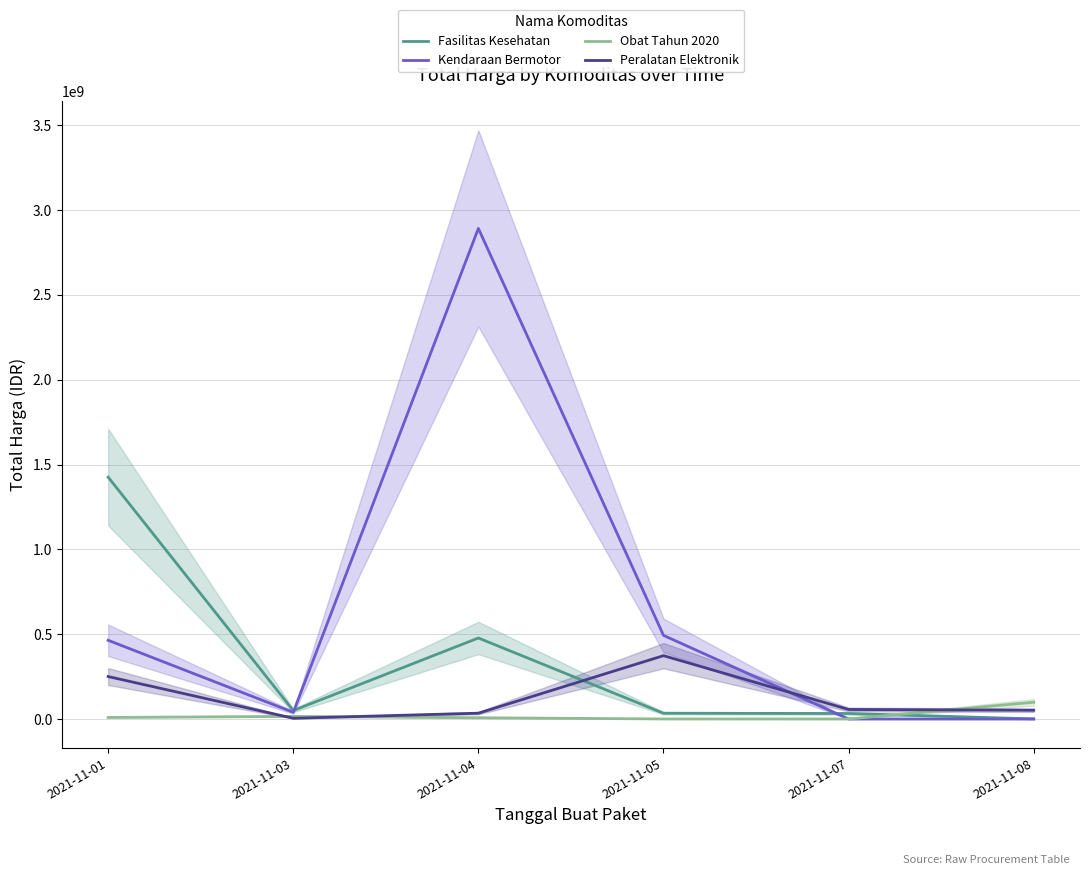

List the labels in order of Peralatan Elektronik value, largest first.

2021-11-05, 2021-11-01, 2021-11-07, 2021-11-08, 2021-11-04, 2021-11-03